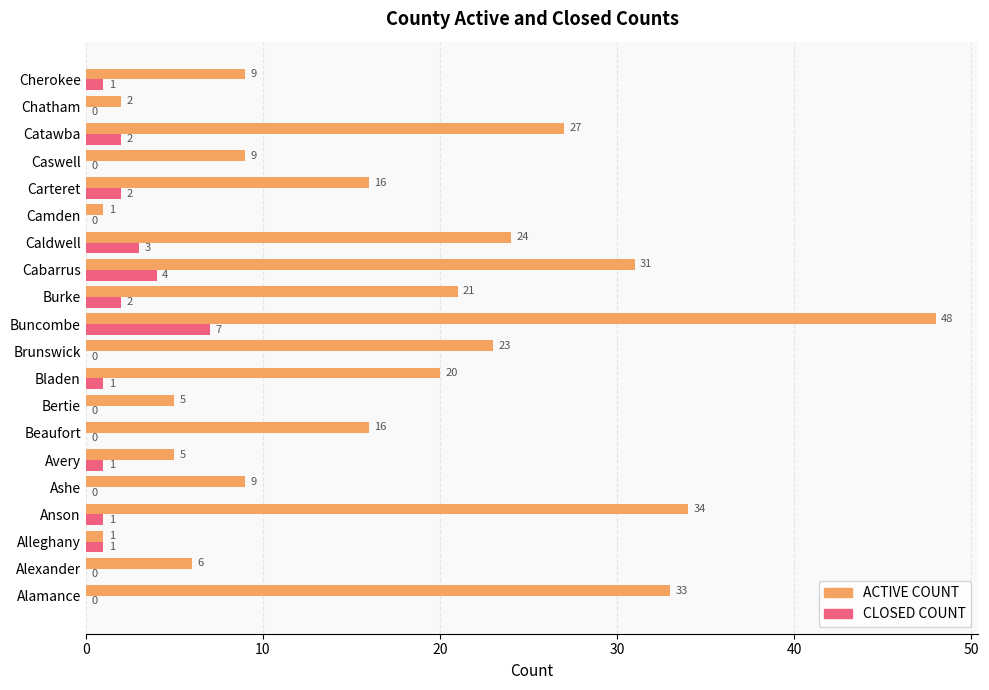

What is the approximate value of ACTIVE COUNT at Caldwell, to the nearest 5?

25